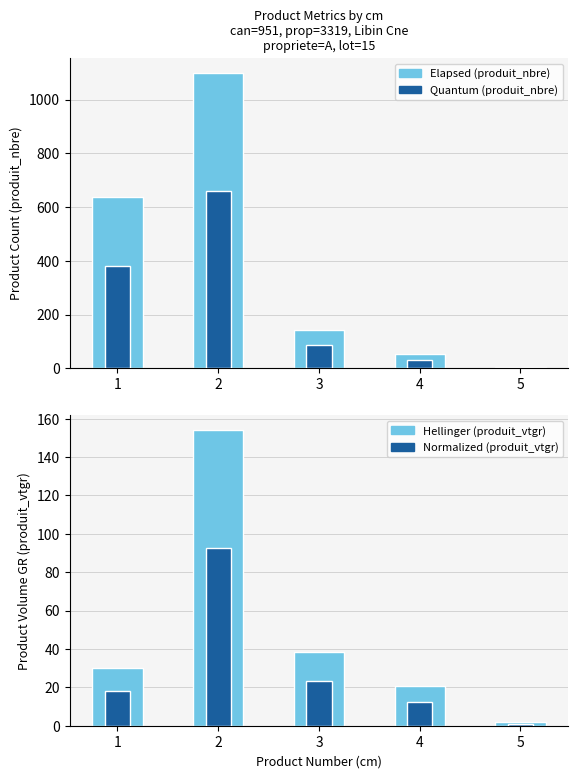

Reading right to left, list all the values displayed in this chart.

produit_nbre (Elapsed): 5=3.0	4=53.0	3=143.0	2=1100.0	1=636.0
produit_nbre (Quantum): 5=1.8	4=31.8	3=85.8	2=660.0	1=381.6
produit_vtgr (Hellinger): 5=1.9	4=20.5	3=38.6	2=154.0	1=29.9
produit_vtgr (Normalized): 5=1.1	4=12.3	3=23.2	2=92.4	1=17.9